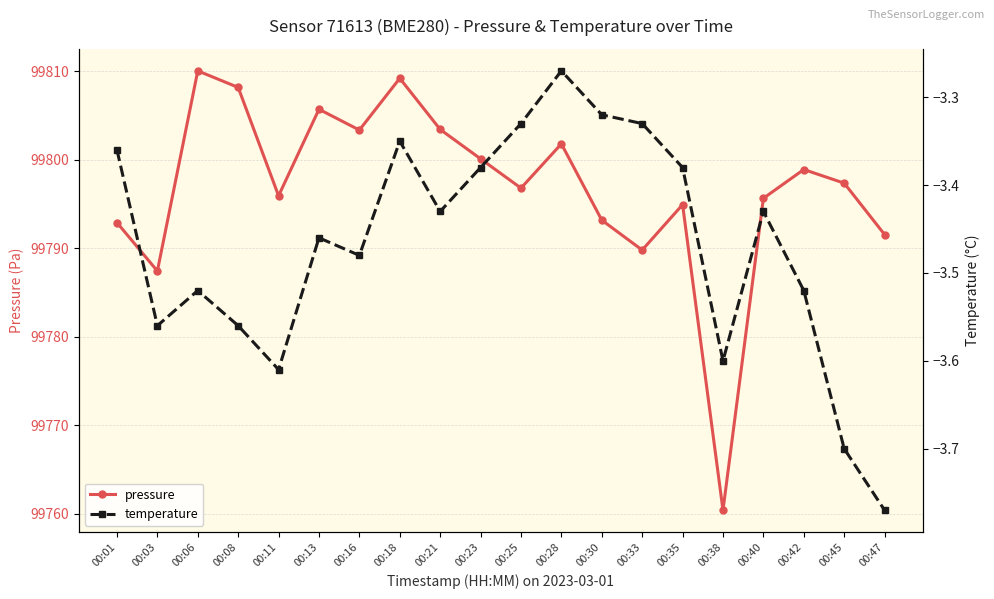

At which category does pressure reach its first local peak?

00:06